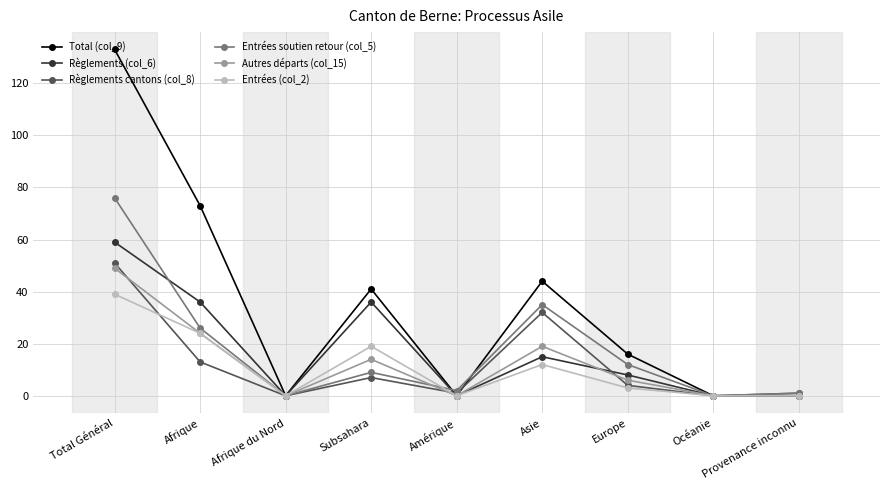

What position from the right is Afrique?

8